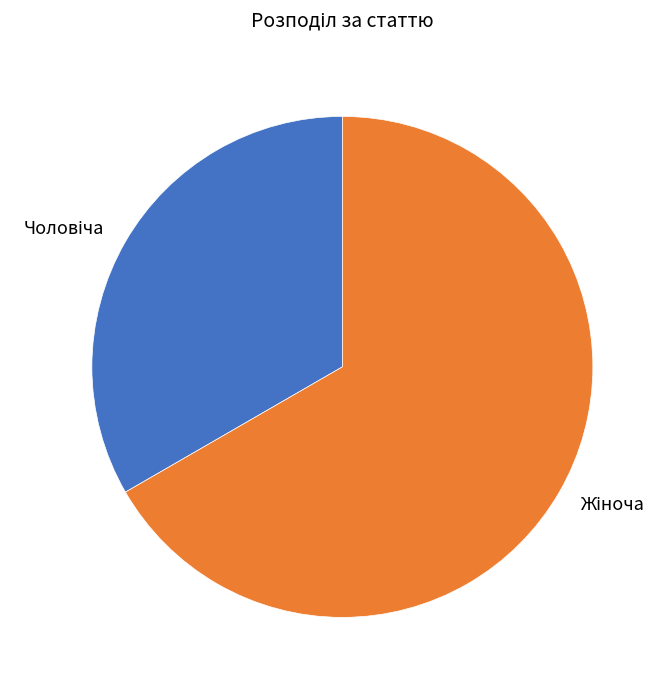

Is there a majority slice in this chart?

Yes